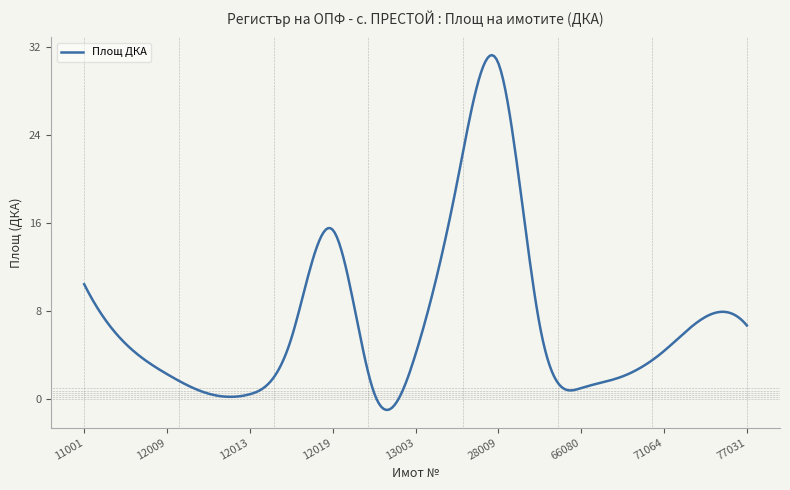

Count the number of data series in this chart.

1